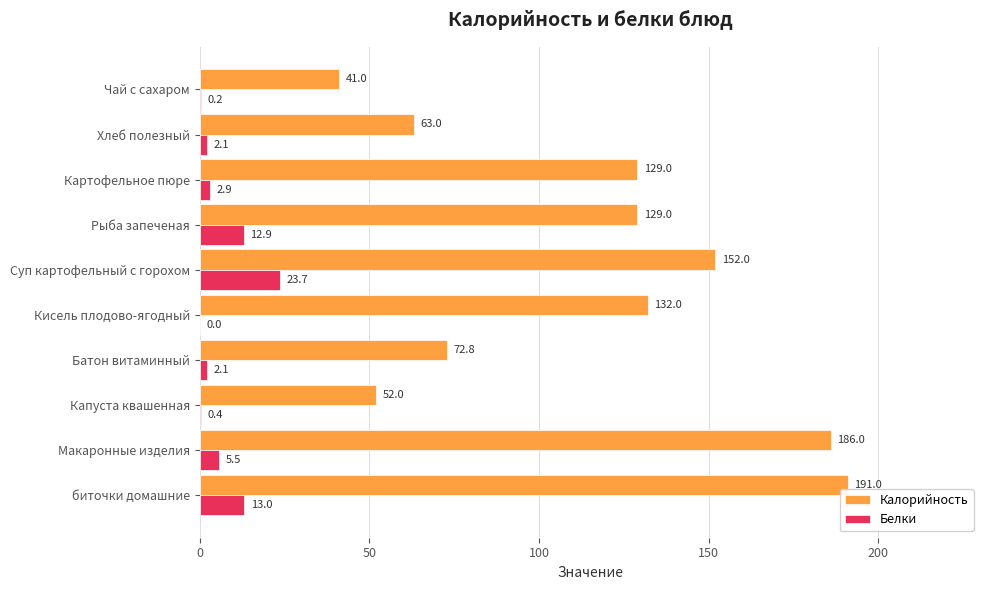

What is the sum of the Белки values at Макаронные изделия and Рыба запеченая?

18.4